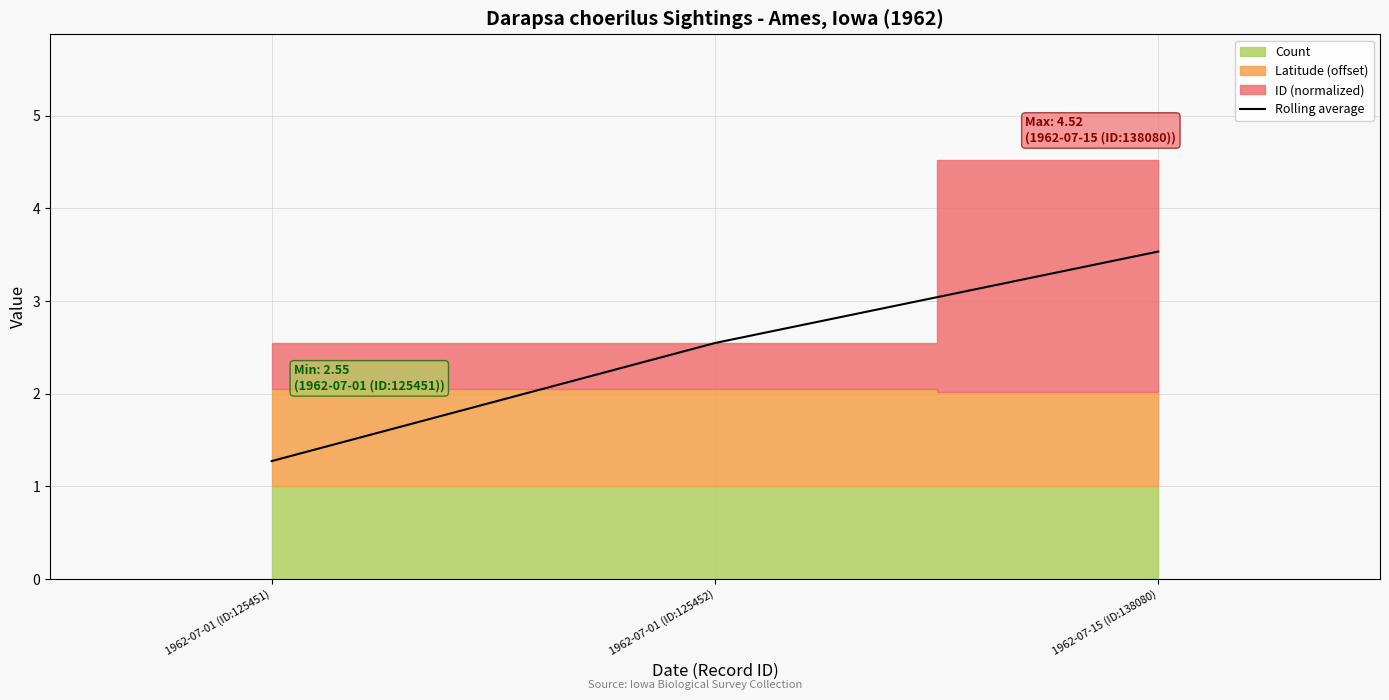

Reading left to right, what are all the values shown in this chart?

1962-07-01 (ID:125451)=1.3	1962-07-01 (ID:125452)=2.5	1962-07-15 (ID:138080)=3.5